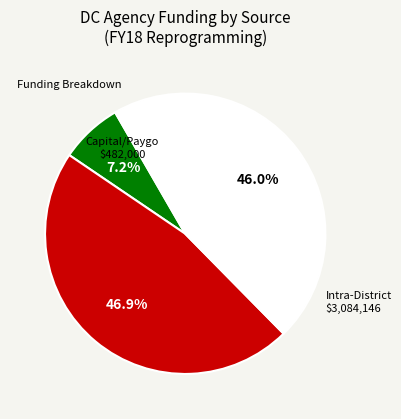

Is there any slice that represents more than half of the pie?

No